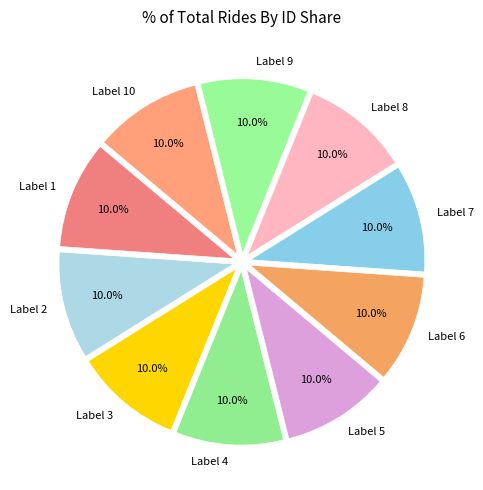

What is the ratio of the value at Label 6 to the value at Label 2?

1.0